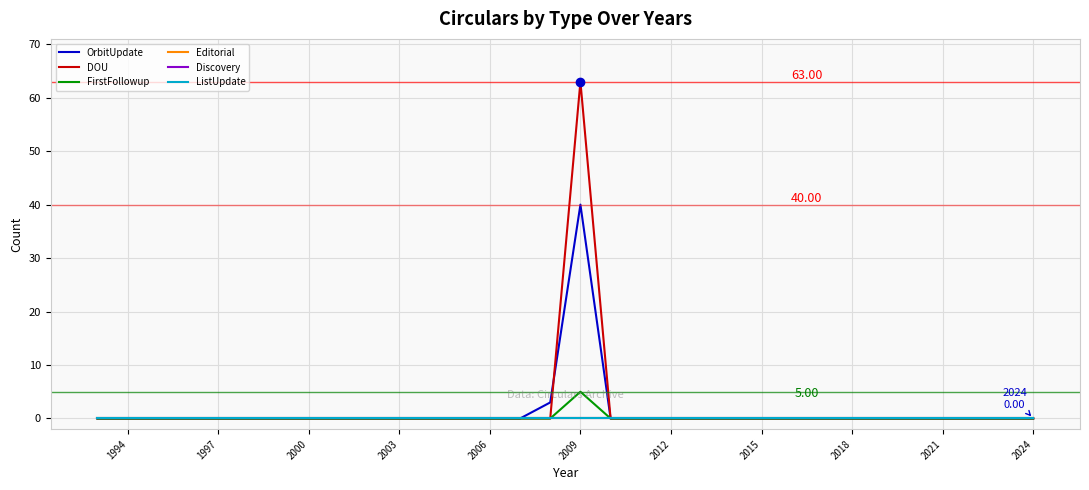

Which series changed the most between 2018 and 2000?

OrbitUpdate